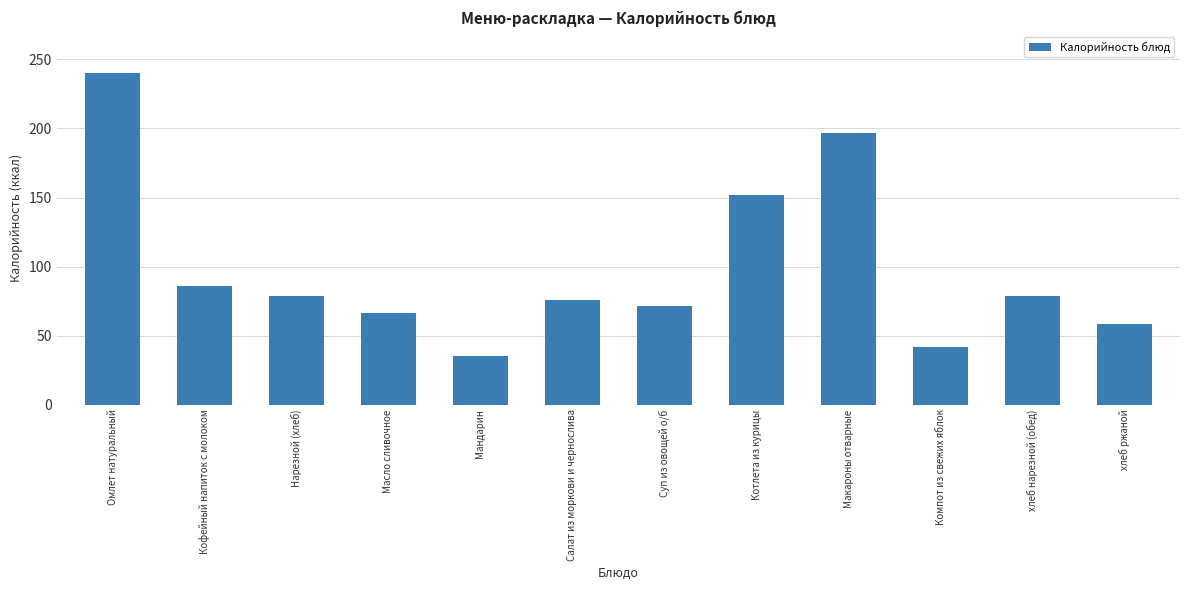

What is the value of the 3rd bar from the left?

78.5